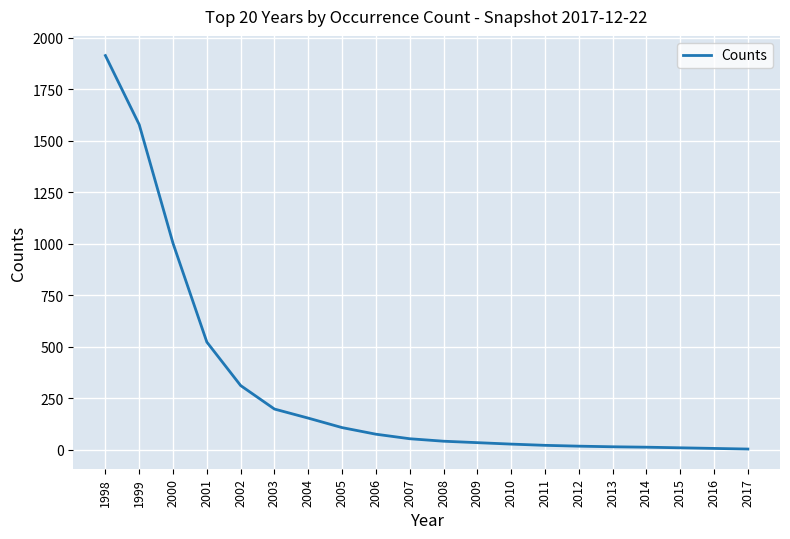

Where is the data nearest to the value 958?

2000